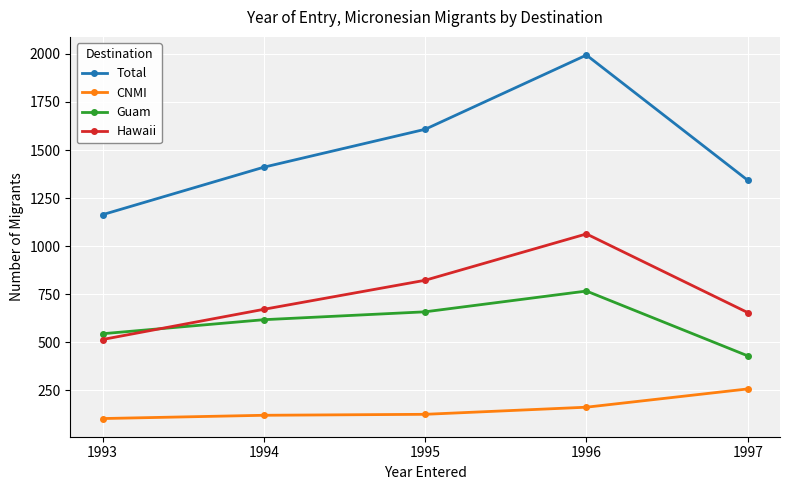

What is the difference between the second highest and minimum values in the Guam series?

229